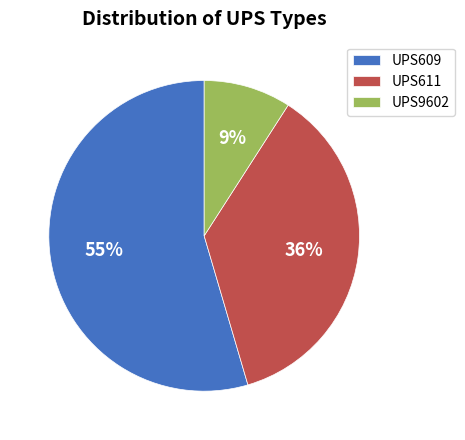

Which has a higher value, UPS609 or UPS9602?

UPS609